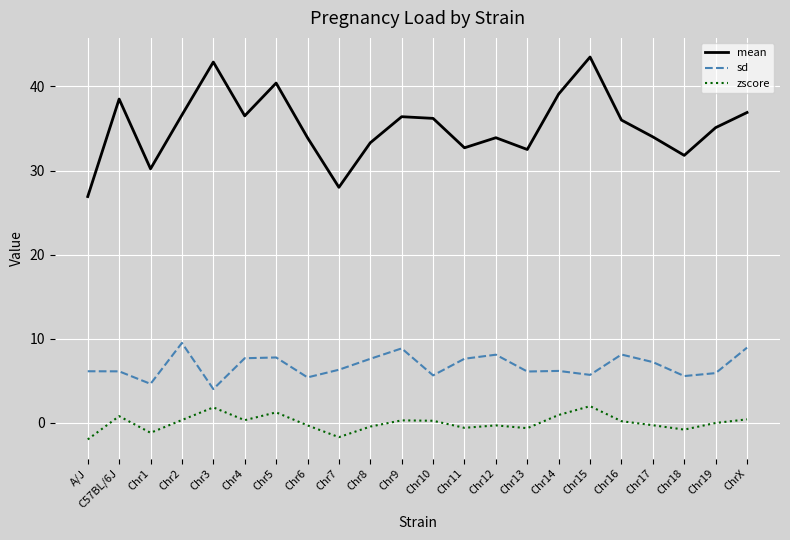

What is the minimum value for sd?

4.0